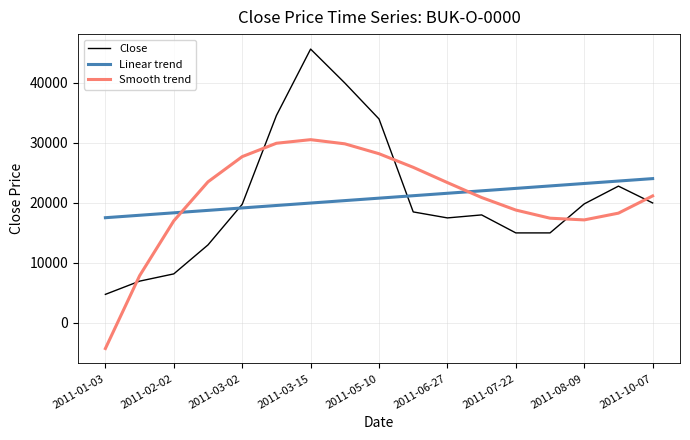

What is the difference between the maximum and minimum values in the Close series?

40905.0